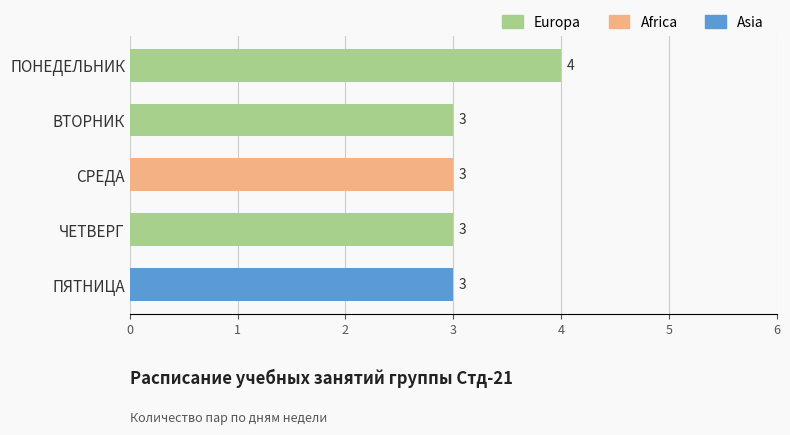

Are the bars grouped side by side (vs. stacked)?

No